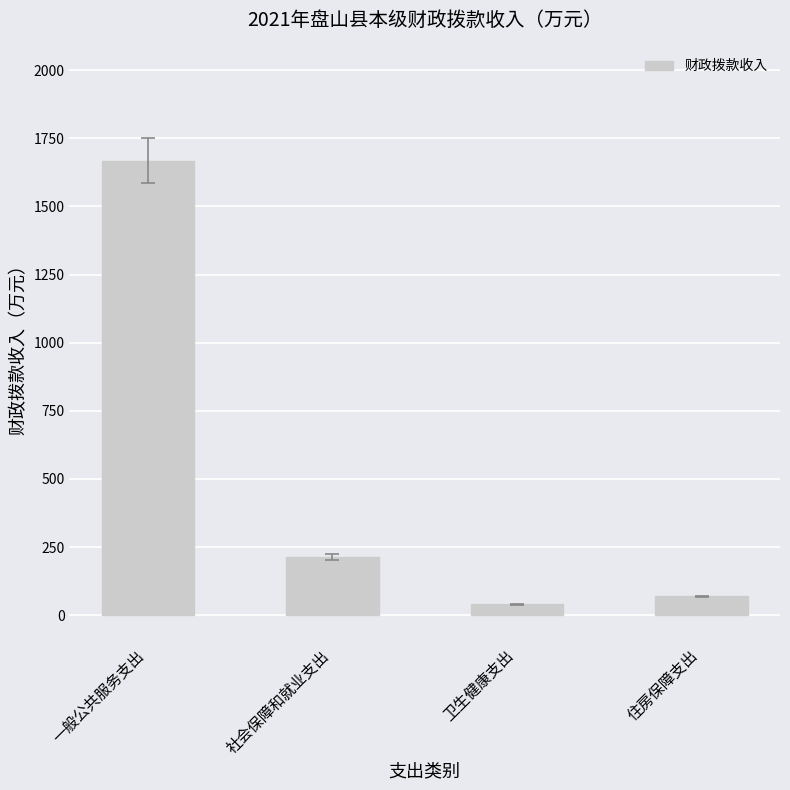

Is it true that the value at 住房保障支出 is 68.8?

True